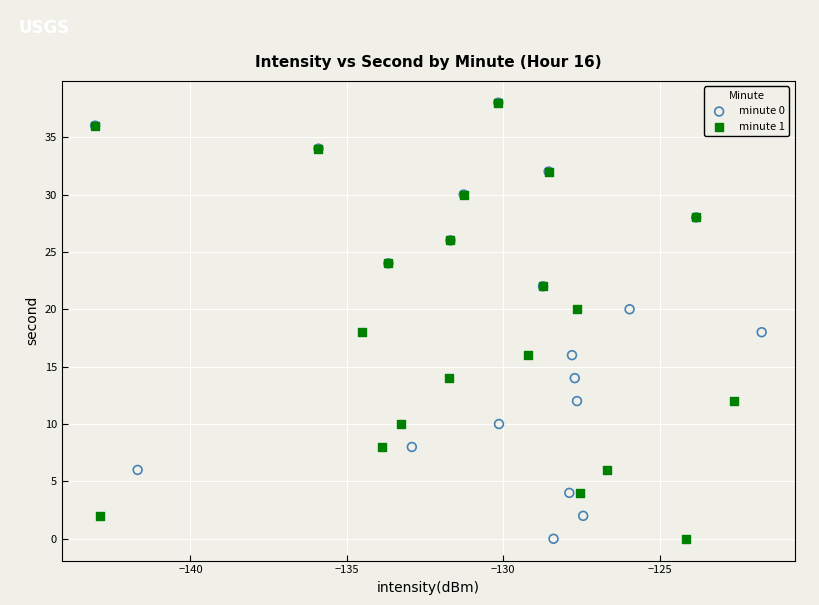

What are all the series names shown in the legend?

minute 0, minute 1